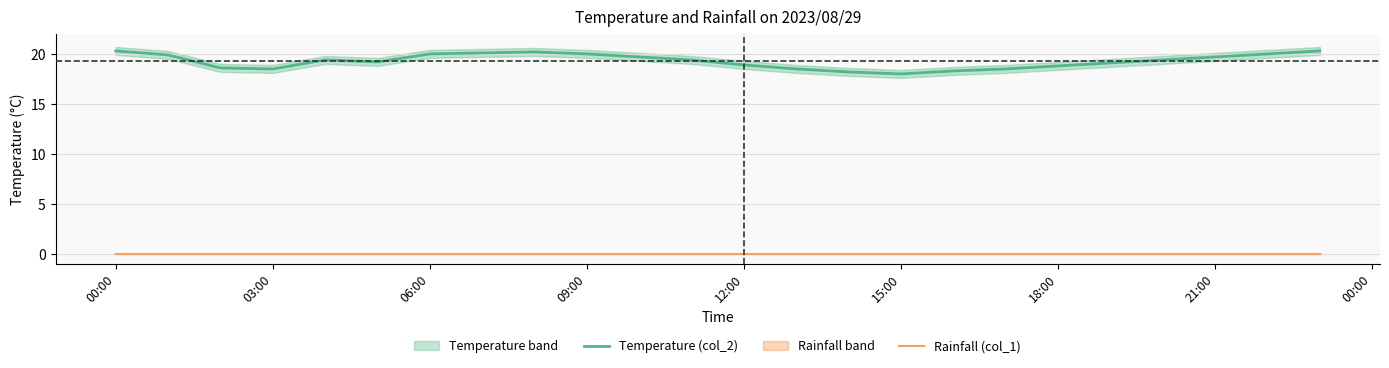

True or false: Temperature (col_2) and Rainfall (col_1) intersect in this chart.

False